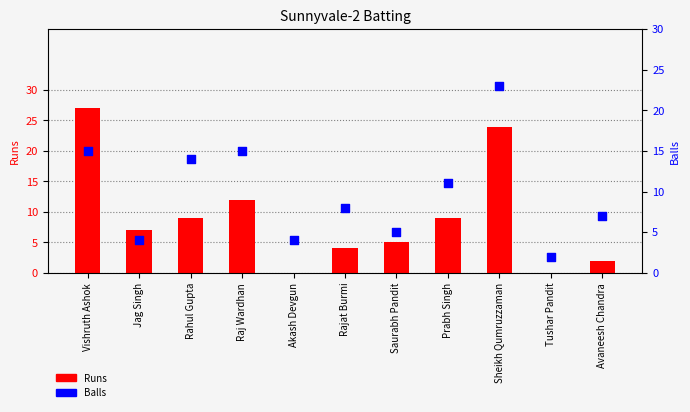

Which series contains the highest Y value?

Runs